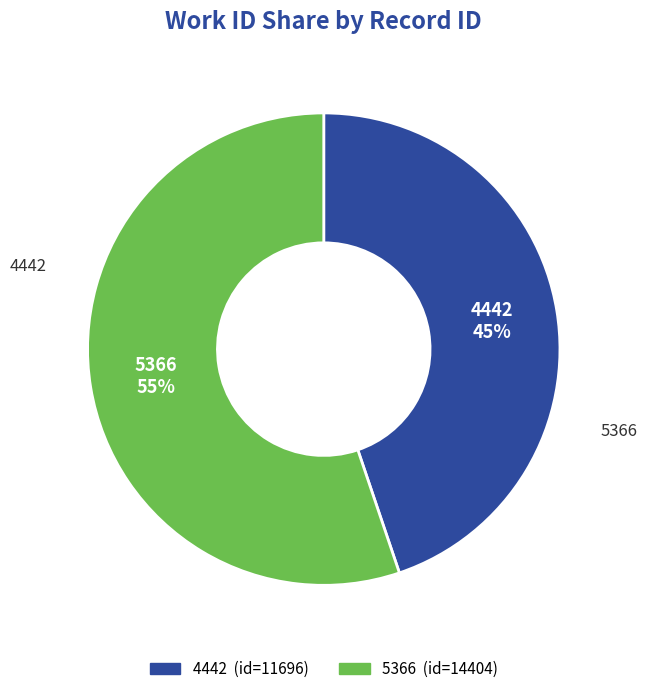

To the nearest percent, what is the difference between the largest and smallest slice percentages?

10%